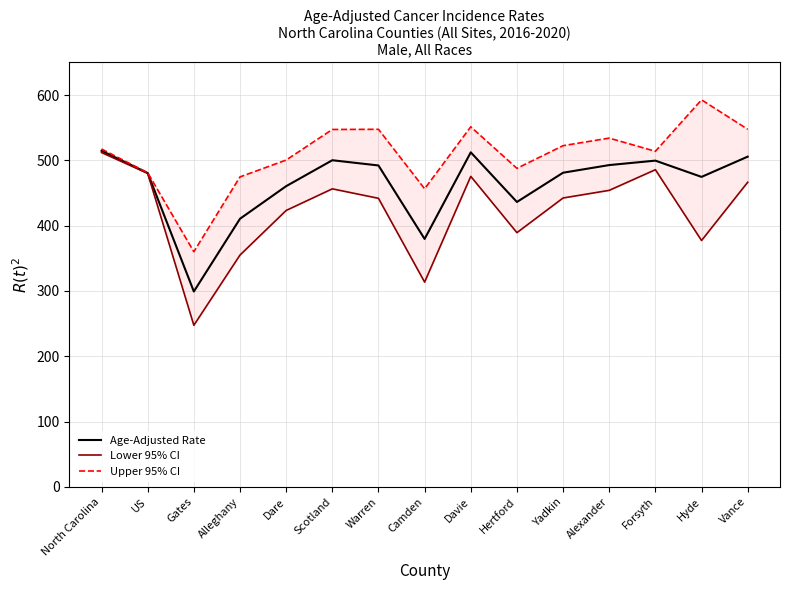

What is the average value of the Upper 95% CI series?

509.0